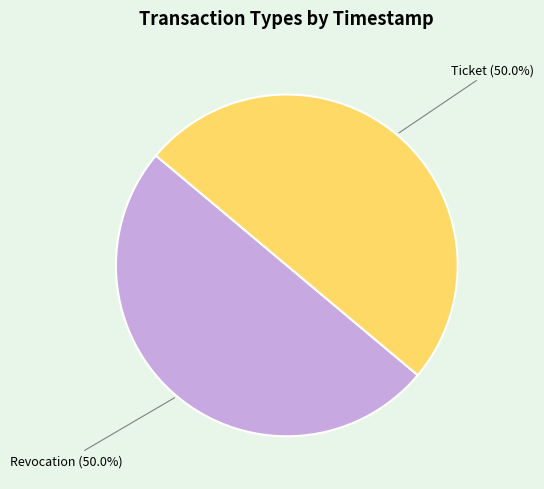

What is the total percentage of Revocation and Ticket?

100.0%